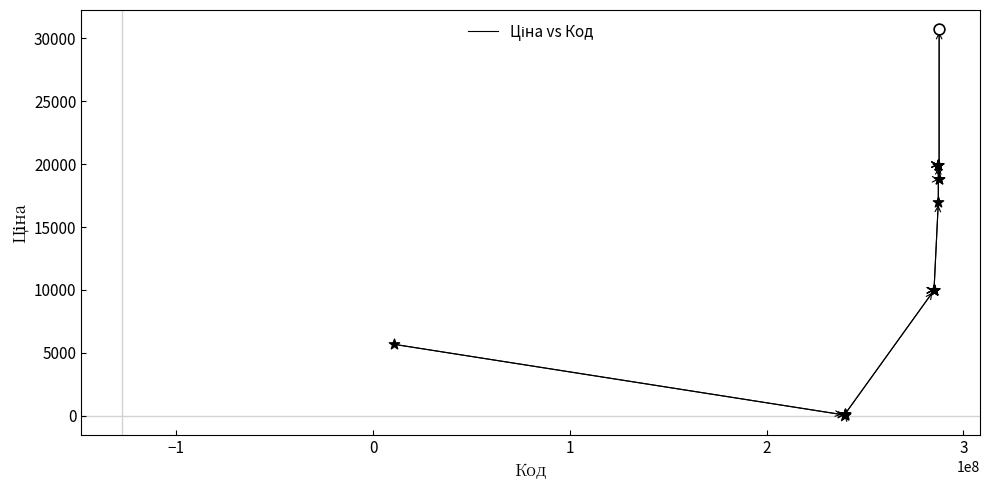

What is the maximum value shown in the chart?

30717.1